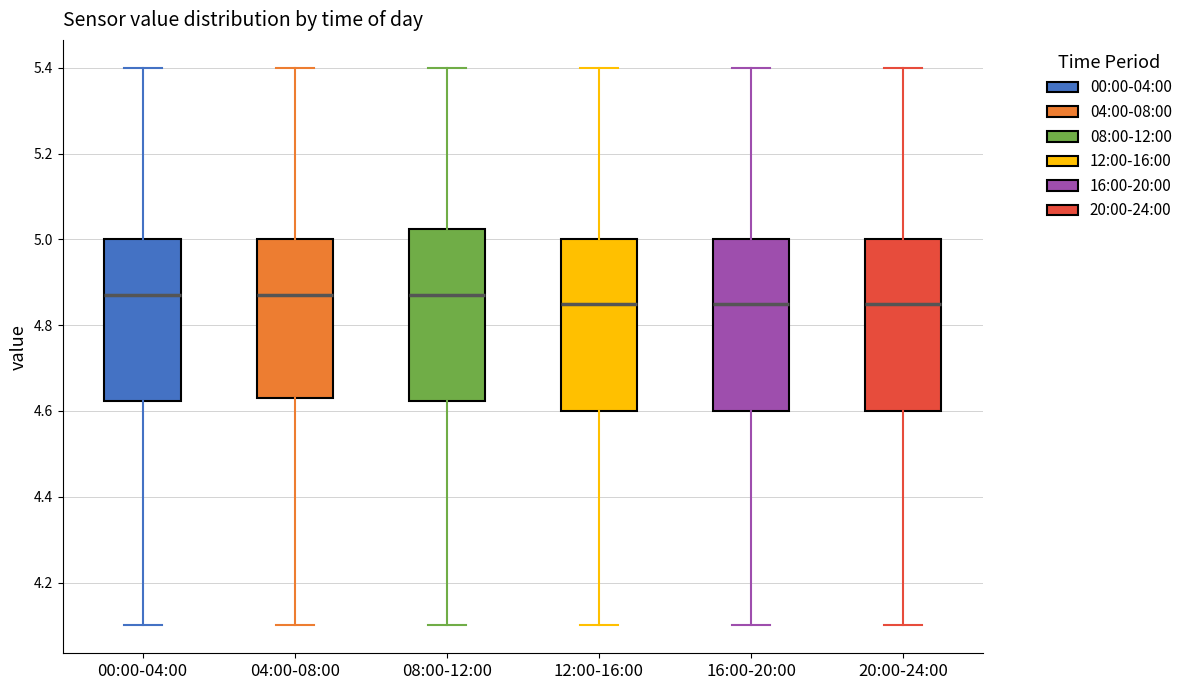

Reading left to right, read every box against the y-axis: the position of its median line, the range the box covers, and the ends of its whiskers. The values are not printed on the chart, so give them approximately, as read against the axis.

00:00-04:00: median 4.88, box 4.62 to 5.00, whiskers 4.10 to 5.40
04:00-08:00: median 4.88, box 4.64 to 5.00, whiskers 4.10 to 5.40
08:00-12:00: median 4.88, box 4.62 to 5.02, whiskers 4.10 to 5.40
12:00-16:00: median 4.86, box 4.60 to 5.00, whiskers 4.10 to 5.40
16:00-20:00: median 4.86, box 4.60 to 5.00, whiskers 4.10 to 5.40
20:00-24:00: median 4.86, box 4.60 to 5.00, whiskers 4.10 to 5.40